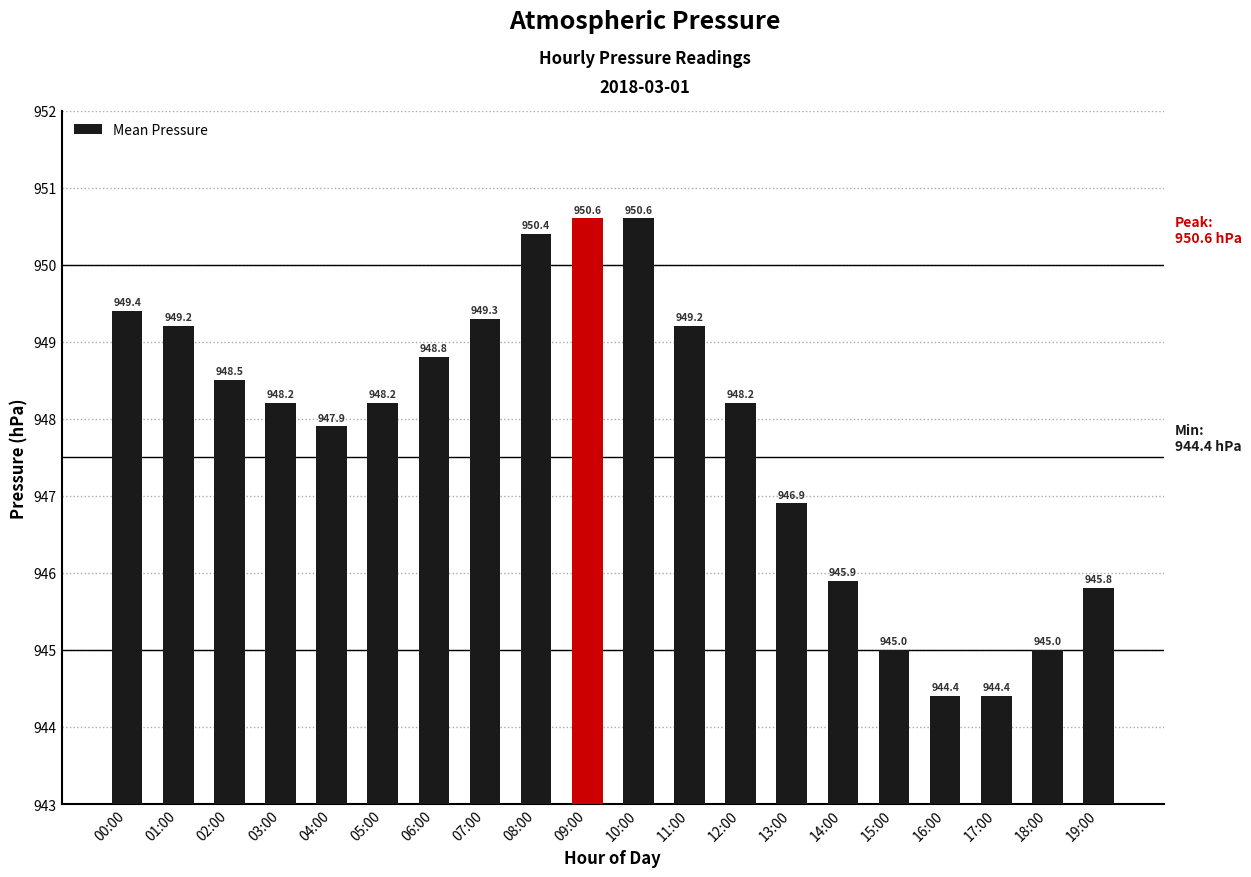

Reading right to left, what are all the values shown in this chart?

19:00=945.8	18:00=945.0	17:00=944.4	16:00=944.4	15:00=945.0	14:00=945.9	13:00=946.9	12:00=948.2	11:00=949.2	10:00=950.6	09:00=950.6	08:00=950.4	07:00=949.3	06:00=948.8	05:00=948.2	04:00=947.9	03:00=948.2	02:00=948.5	01:00=949.2	00:00=949.4